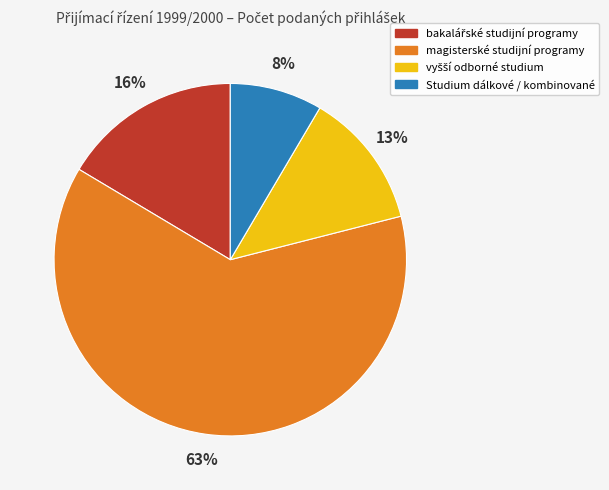

What percentage is the Studium dálkové / kombinované slice, to the nearest percent?

8%